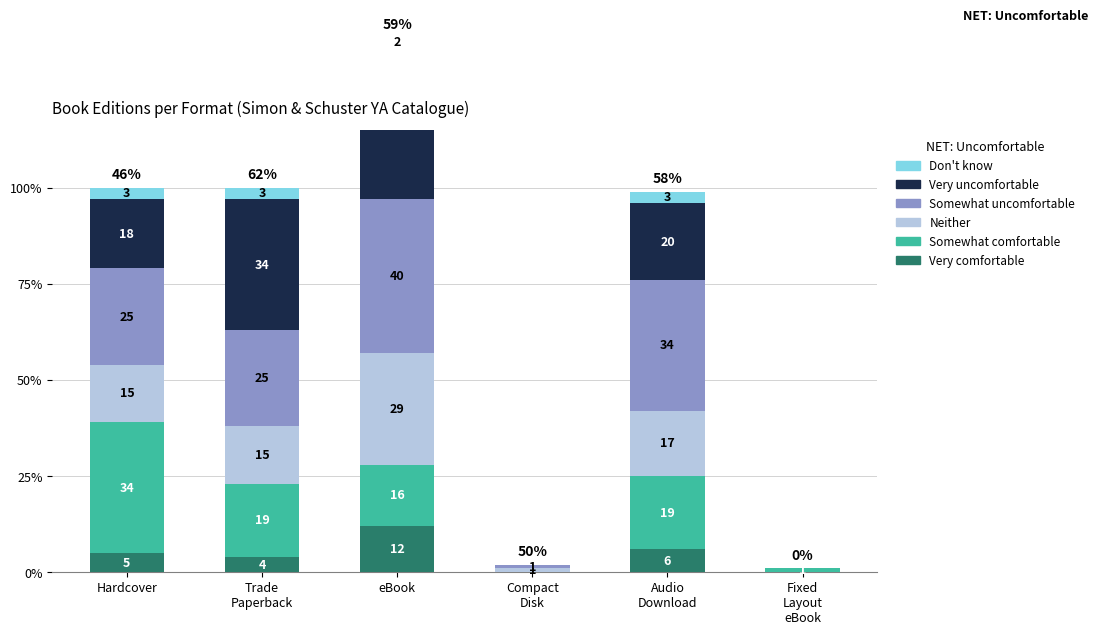

Which label corresponds to the largest value in the chart?

eBook